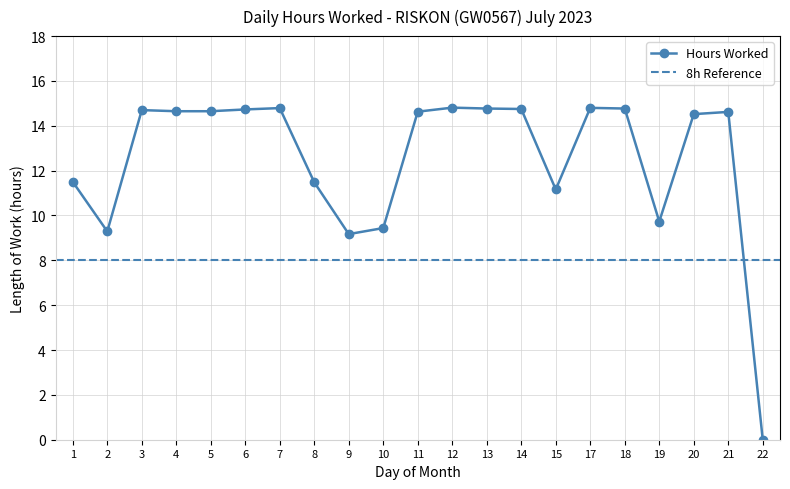

What is the value of the 17th point from the left?

14.8